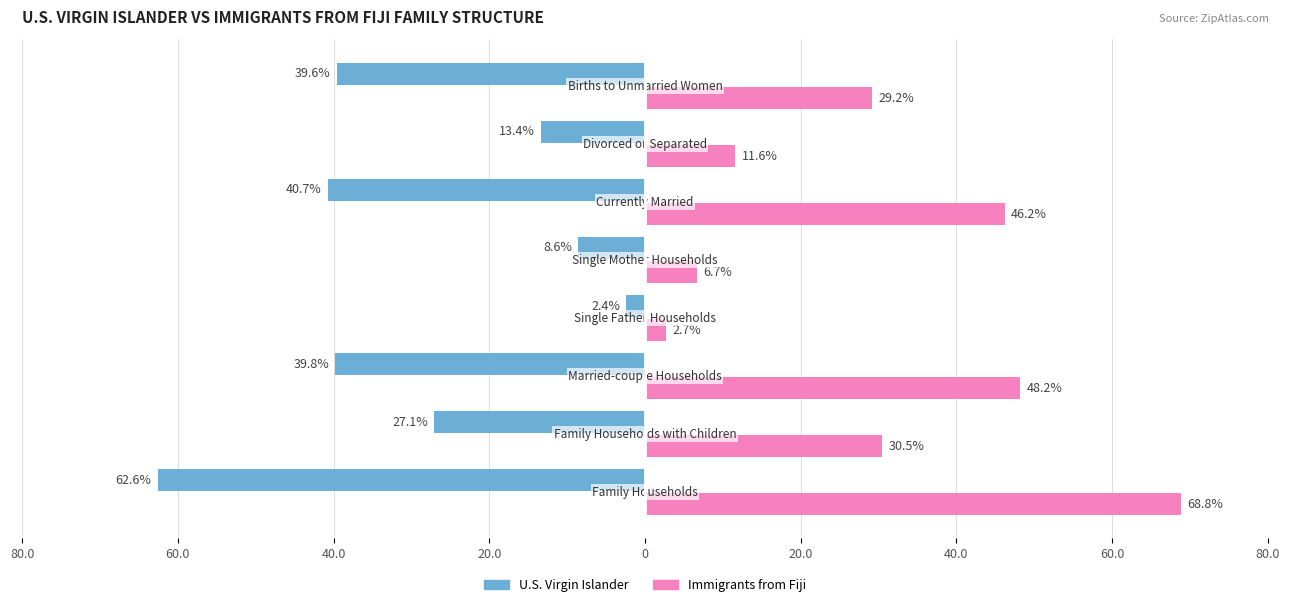

What are all the series names shown in the legend?

U.S. Virgin Islander, Immigrants from Fiji